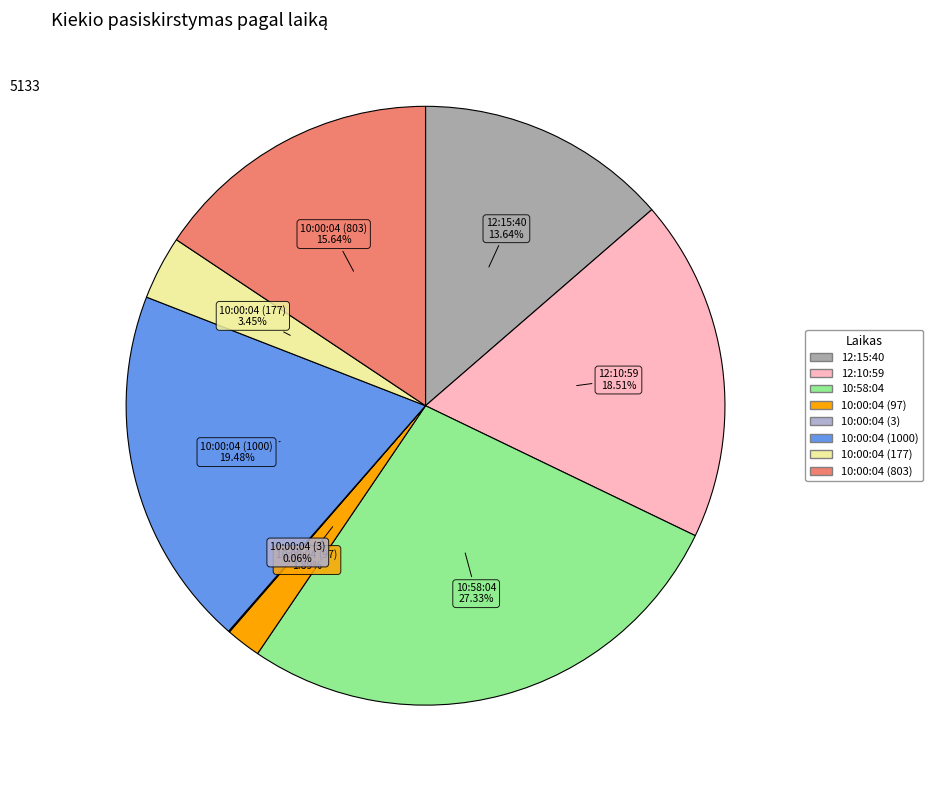

Which category has the biggest portion of the pie?

10:58:04